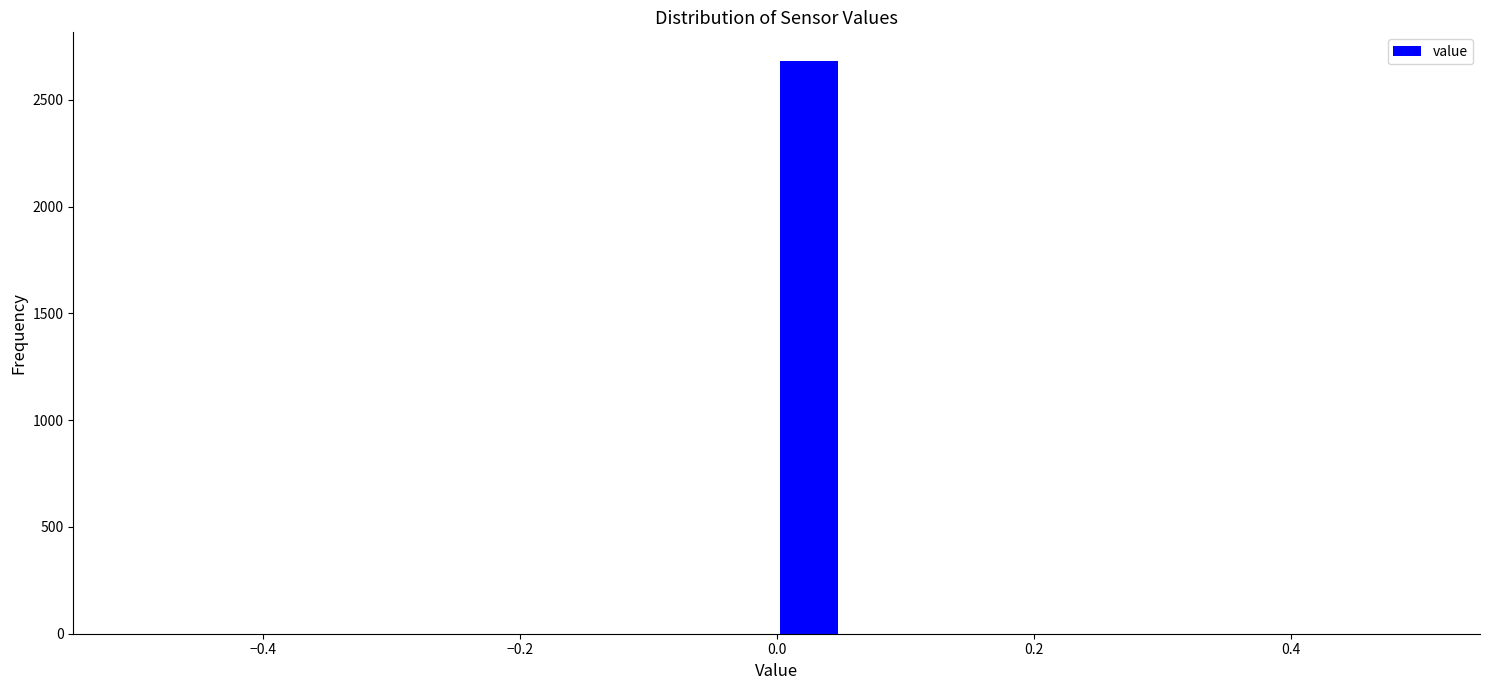

Read against the x-axis, roughly where is the centre of the tallest bar?

0.02